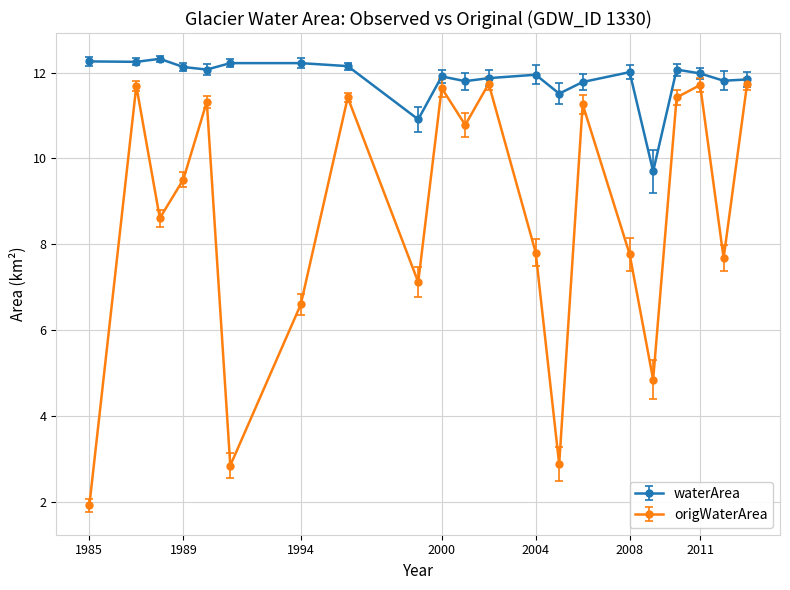

How many categories are shown in the chart?

21